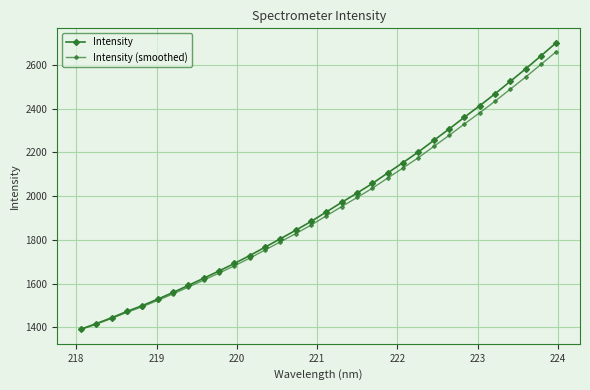

What is the difference between the maximum and minimum values in the Intensity series?

1310.3